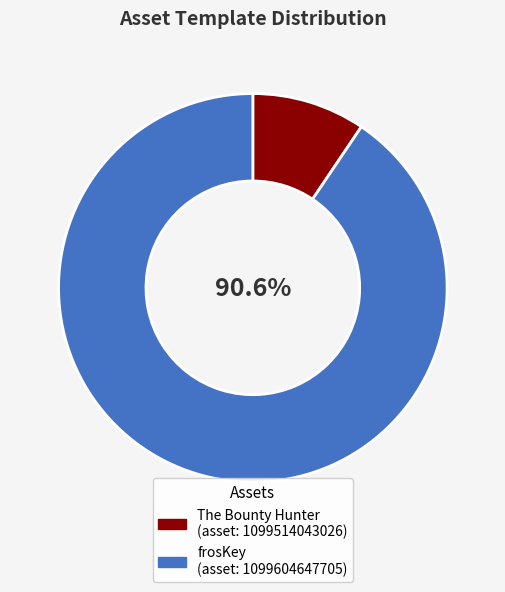

Is there a majority slice in this chart?

Yes